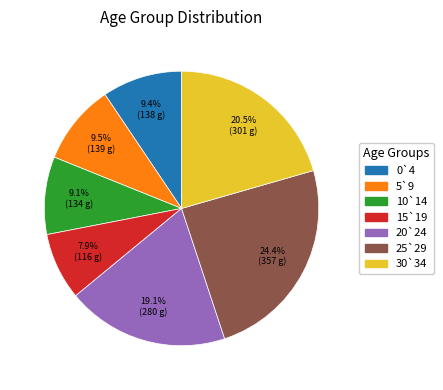

How much of the chart is everything except 10`14?

90.9%